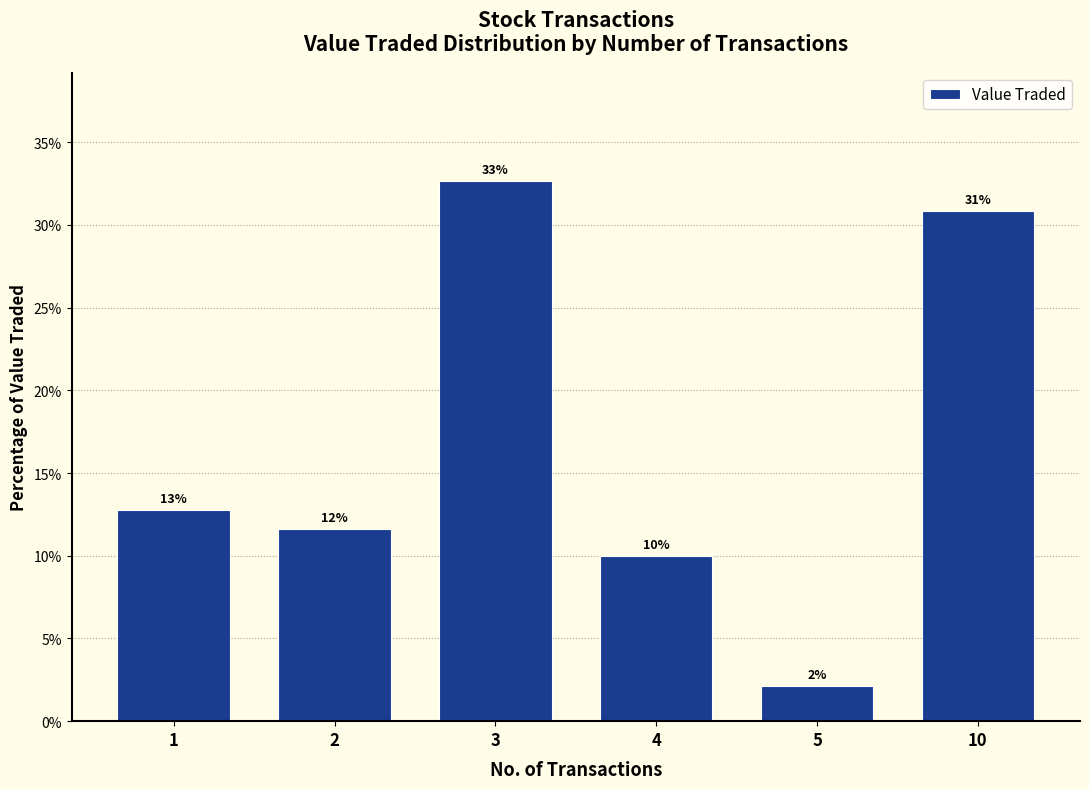

Are the bars horizontal?

No